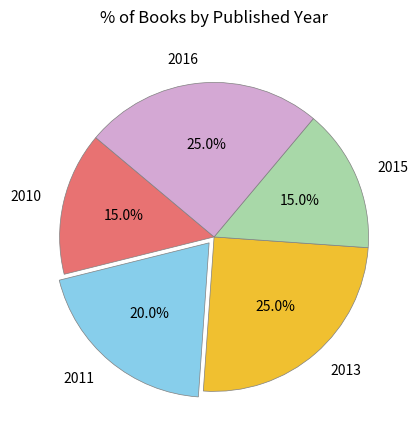

Does any single category account for the majority?

No